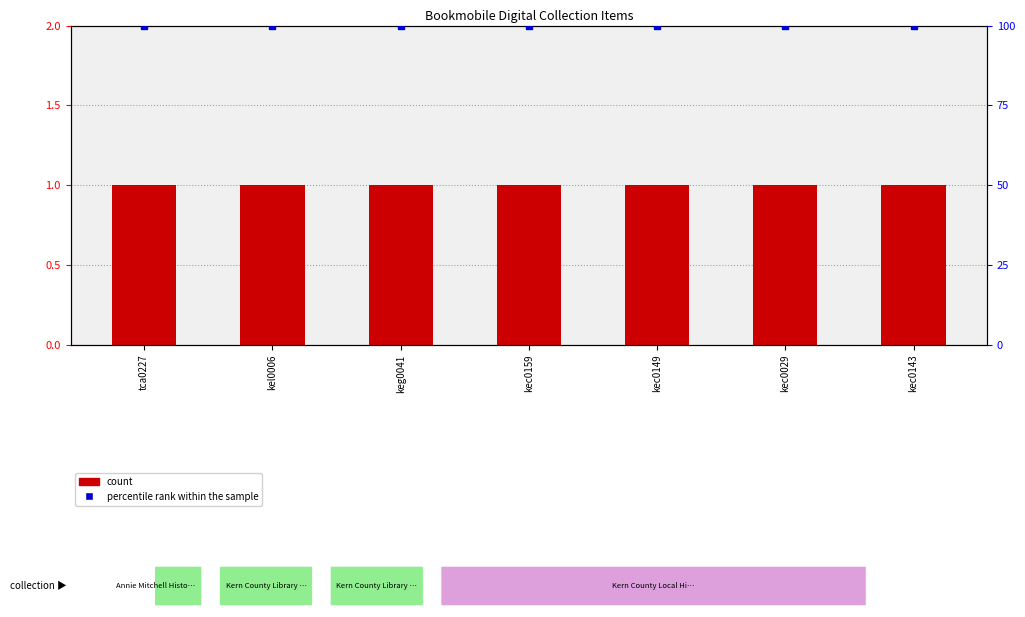

At which label does count reach its peak?

tca0227